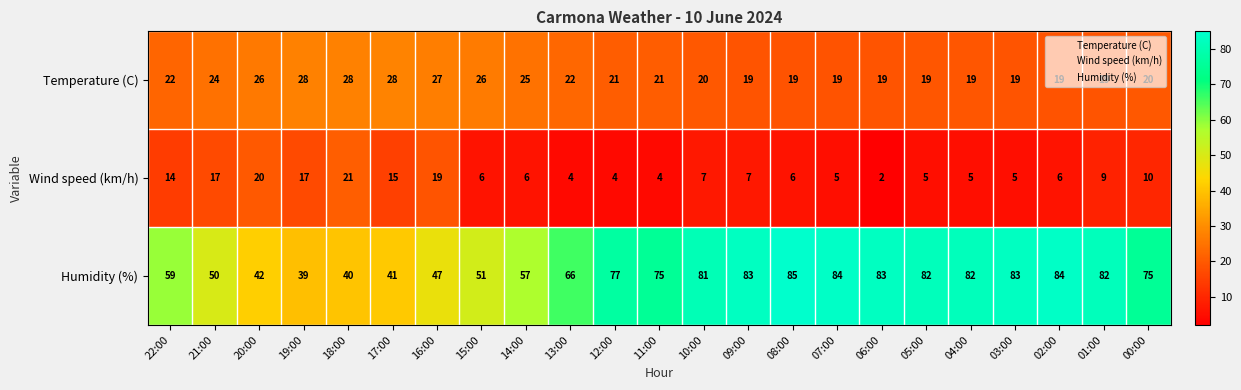

List the series in order of their peak value, highest first.

Humidity (%), Temperature (C), Wind speed (km/h)